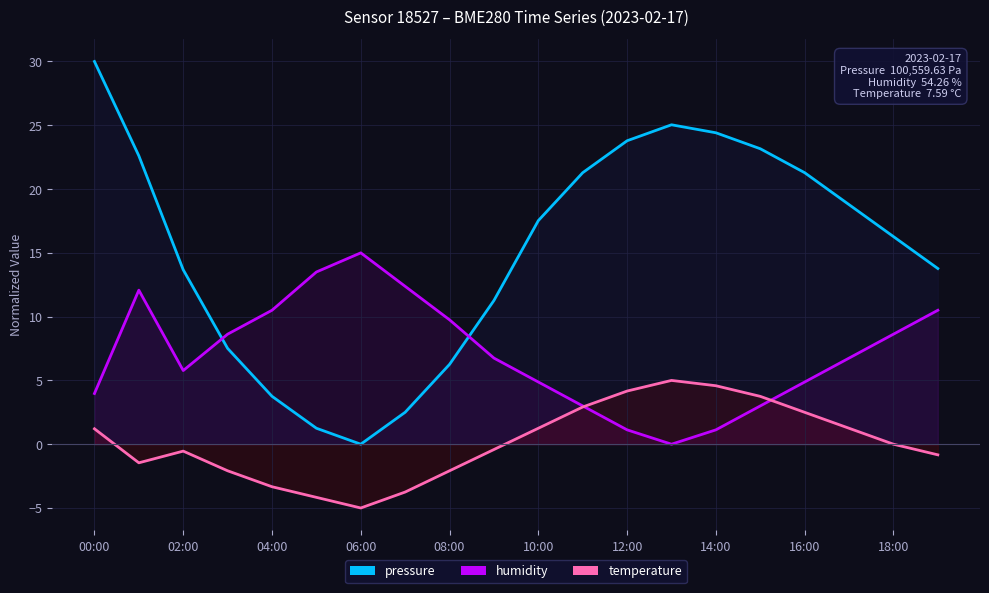

What is the value of the humidity point at the 11th from the left?

4.9